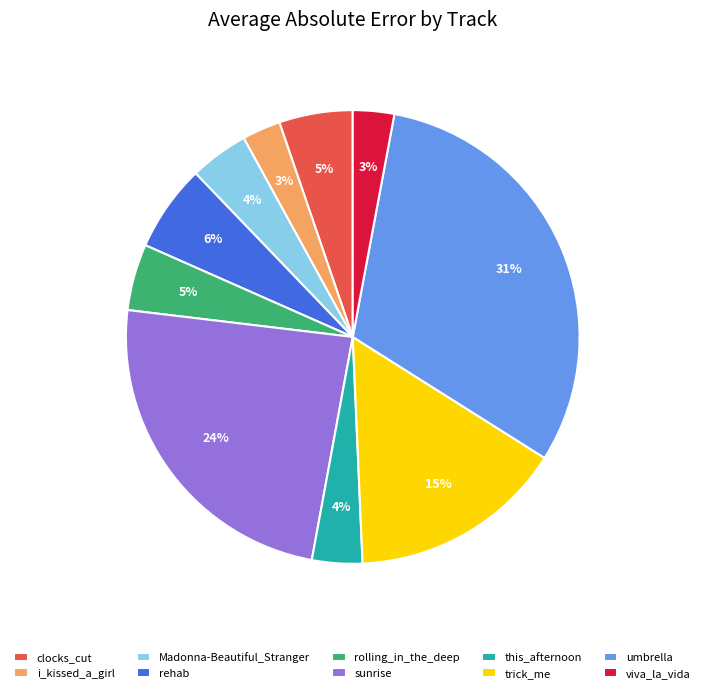

Which has a higher value, i_kissed_a_girl or trick_me?

trick_me